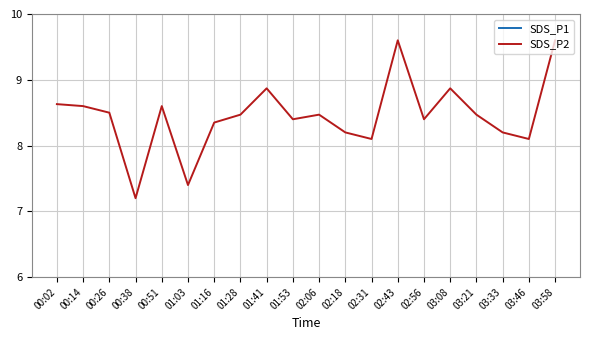

What is the sum of all SDS_P1 values?

291.6